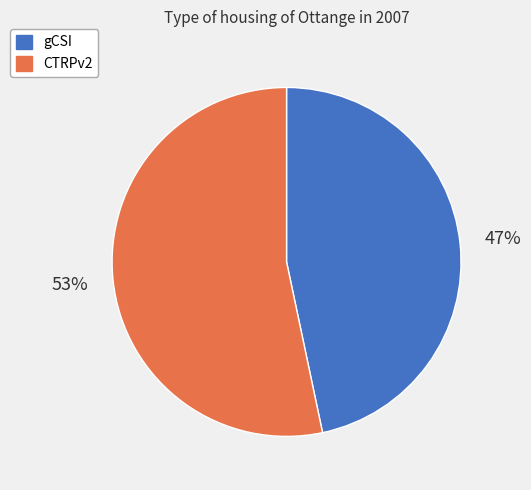

True or false: gCSI accounts for 58% of the total.

False